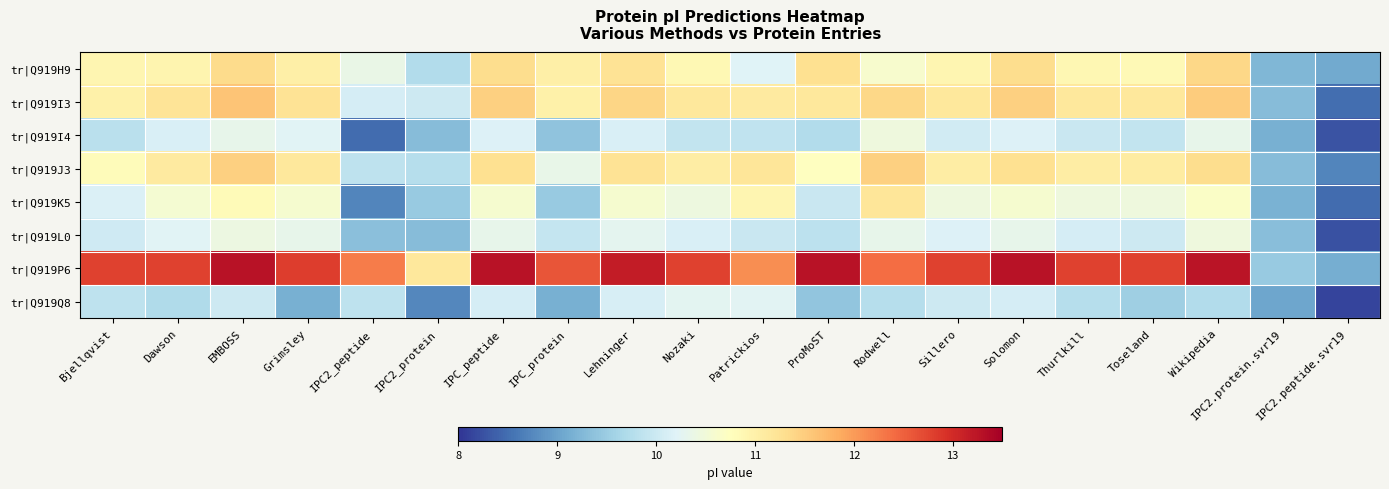

Reading left to right, extract all data points from this chart.

tr|Q919H9: Bjellqvist=10.9	Dawson=10.9	EMBOSS=11.3	Grimsley=11.0	IPC2_peptide=10.4	IPC2_protein=9.7	IPC_peptide=11.3	IPC_protein=11.0	Lehninger=11.2	Nozaki=10.9	Patrickios=10.2	ProMoST=11.3	Rodwell=10.6	Sillero=10.9	Solomon=11.3	Thurlkill=10.9	Toseland=10.8	Wikipedia=11.4	IPC2.protein.svr19=9.2	IPC2.peptide.svr19=9.1
tr|Q919I3: Bjellqvist=11.0	Dawson=11.2	EMBOSS=11.6	Grimsley=11.2	IPC2_peptide=10.1	IPC2_protein=10.0	IPC_peptide=11.5	IPC_protein=11.0	Lehninger=11.4	Nozaki=11.1	Patrickios=11.1	ProMoST=11.2	Rodwell=11.4	Sillero=11.2	Solomon=11.5	Thurlkill=11.2	Toseland=11.2	Wikipedia=11.5	IPC2.protein.svr19=9.3	IPC2.peptide.svr19=8.5
tr|Q919I4: Bjellqvist=9.8	Dawson=10.1	EMBOSS=10.3	Grimsley=10.2	IPC2_peptide=8.5	IPC2_protein=9.3	IPC_peptide=10.2	IPC_protein=9.4	Lehninger=10.1	Nozaki=9.9	Patrickios=9.9	ProMoST=9.7	Rodwell=10.5	Sillero=10.1	Solomon=10.2	Thurlkill=10.0	Toseland=9.9	Wikipedia=10.3	IPC2.protein.svr19=9.2	IPC2.peptide.svr19=8.3
tr|Q919J3: Bjellqvist=10.8	Dawson=11.1	EMBOSS=11.5	Grimsley=11.1	IPC2_peptide=9.9	IPC2_protein=9.8	IPC_peptide=11.3	IPC_protein=10.3	Lehninger=11.2	Nozaki=11.1	Patrickios=11.2	ProMoST=10.7	Rodwell=11.5	Sillero=11.1	Solomon=11.3	Thurlkill=11.1	Toseland=11.1	Wikipedia=11.3	IPC2.protein.svr19=9.3	IPC2.peptide.svr19=8.7
tr|Q919K5: Bjellqvist=10.2	Dawson=10.6	EMBOSS=10.8	Grimsley=10.6	IPC2_peptide=8.7	IPC2_protein=9.5	IPC_peptide=10.6	IPC_protein=9.5	Lehninger=10.6	Nozaki=10.4	Patrickios=10.9	ProMoST=10.0	Rodwell=11.2	Sillero=10.5	Solomon=10.6	Thurlkill=10.5	Toseland=10.5	Wikipedia=10.7	IPC2.protein.svr19=9.2	IPC2.peptide.svr19=8.5
tr|Q919L0: Bjellqvist=10.0	Dawson=10.2	EMBOSS=10.4	Grimsley=10.3	IPC2_peptide=9.3	IPC2_protein=9.3	IPC_peptide=10.3	IPC_protein=9.9	Lehninger=10.3	Nozaki=10.1	Patrickios=10.0	ProMoST=9.8	Rodwell=10.3	Sillero=10.2	Solomon=10.3	Thurlkill=10.1	Toseland=10.0	Wikipedia=10.5	IPC2.protein.svr19=9.3	IPC2.peptide.svr19=8.3
tr|Q919P6: Bjellqvist=12.8	Dawson=12.8	EMBOSS=13.3	Grimsley=12.8	IPC2_peptide=12.3	IPC2_protein=11.1	IPC_peptide=13.3	IPC_protein=12.6	Lehninger=13.2	Nozaki=12.8	Patrickios=12.1	ProMoST=13.3	Rodwell=12.4	Sillero=12.8	Solomon=13.3	Thurlkill=12.8	Toseland=12.8	Wikipedia=13.3	IPC2.protein.svr19=9.5	IPC2.peptide.svr19=9.1
tr|Q919Q8: Bjellqvist=9.9	Dawson=9.7	EMBOSS=10.0	Grimsley=9.2	IPC2_peptide=9.9	IPC2_protein=8.7	IPC_peptide=10.1	IPC_protein=9.2	Lehninger=10.1	Nozaki=10.3	Patrickios=10.2	ProMoST=9.4	Rodwell=9.8	Sillero=10.0	Solomon=10.1	Thurlkill=9.8	Toseland=9.5	Wikipedia=9.7	IPC2.protein.svr19=9.0	IPC2.peptide.svr19=8.1